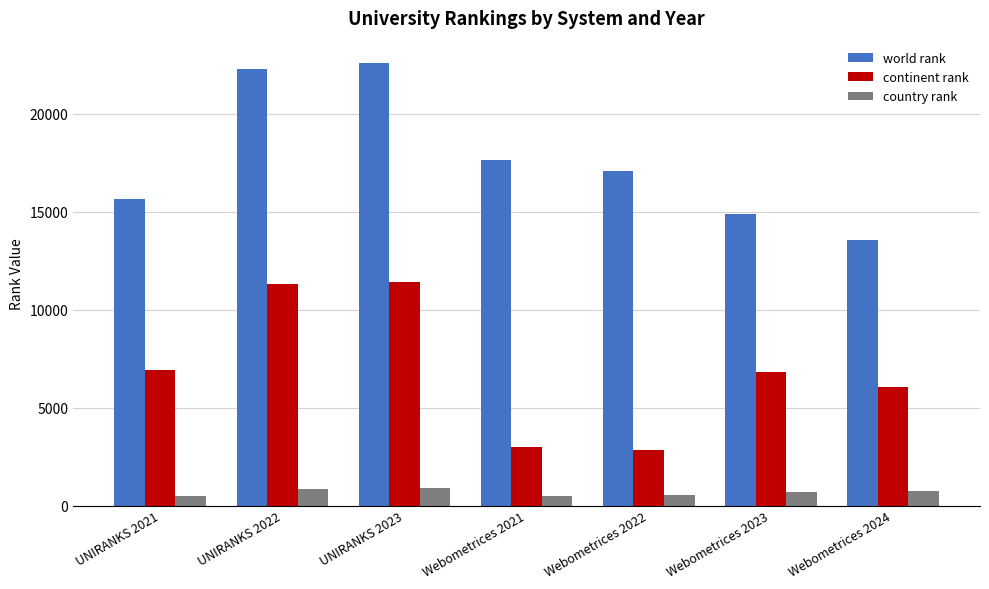

Is it true that world rank equals 17097 at Webometrices 2022?

True